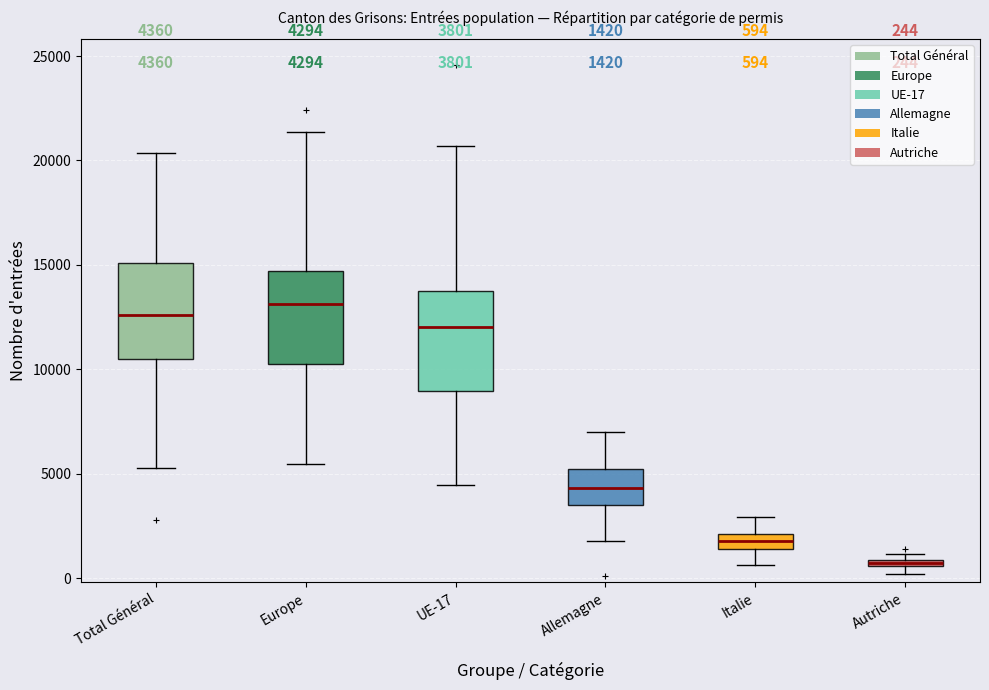

Which box has the highest median line?

Europe